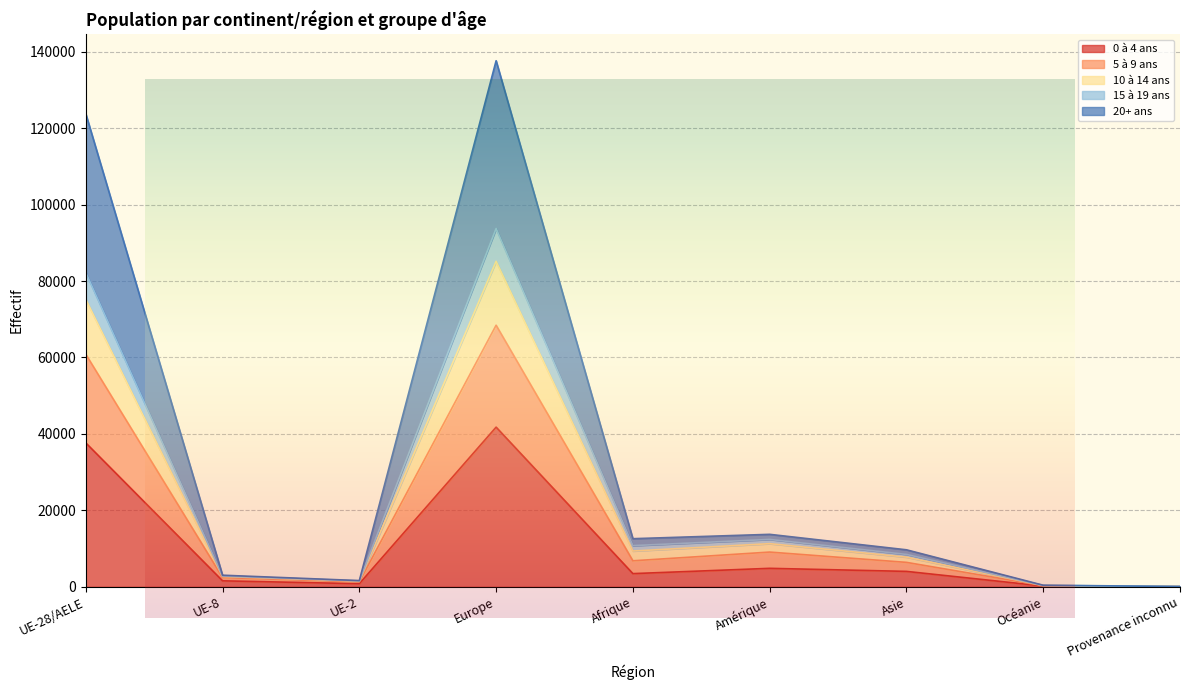

Which has a higher value, Asie or Océanie?

Asie